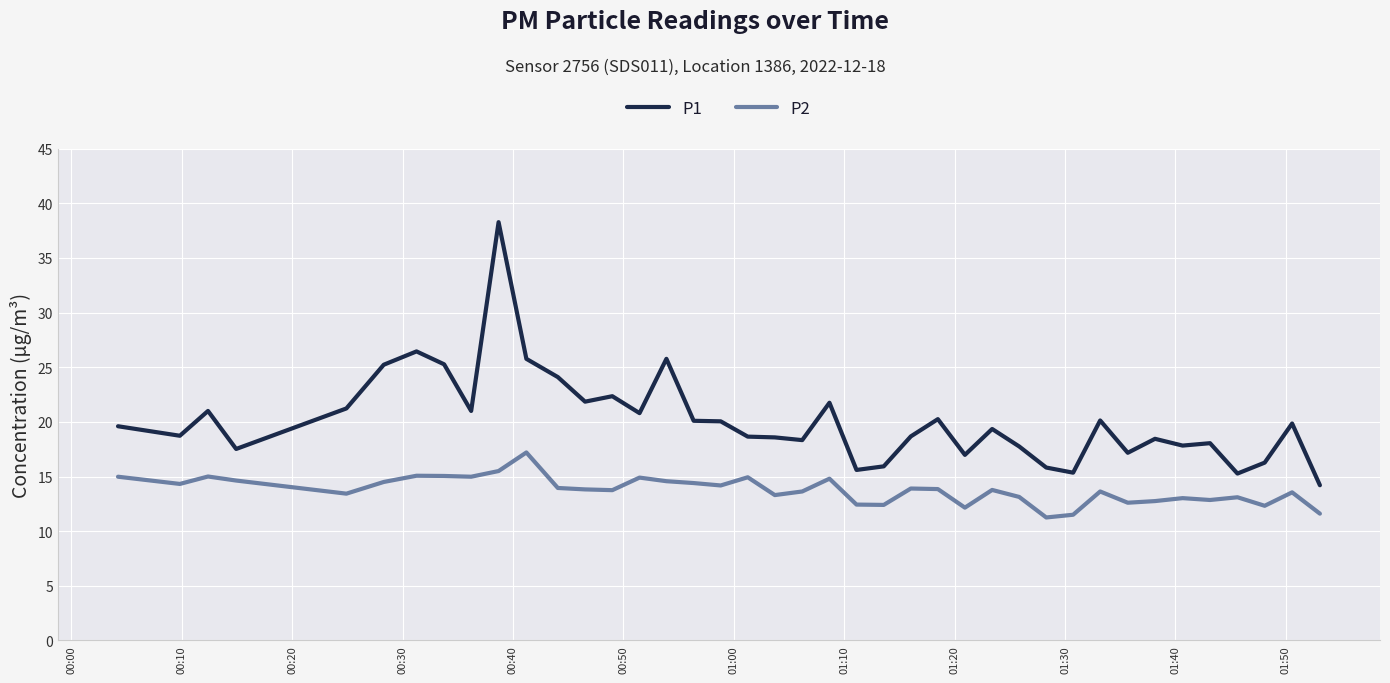

Which series has the largest total across all categories?

P1